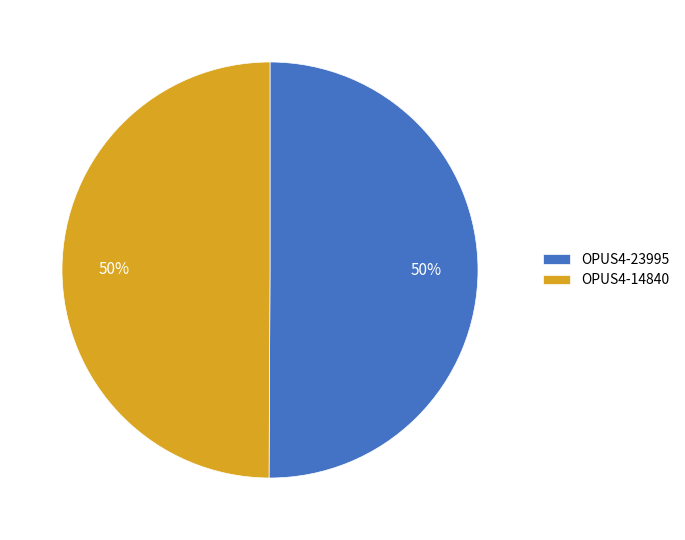

What is the ratio of the value at OPUS4-14840 to the value at OPUS4-23995?

1.0